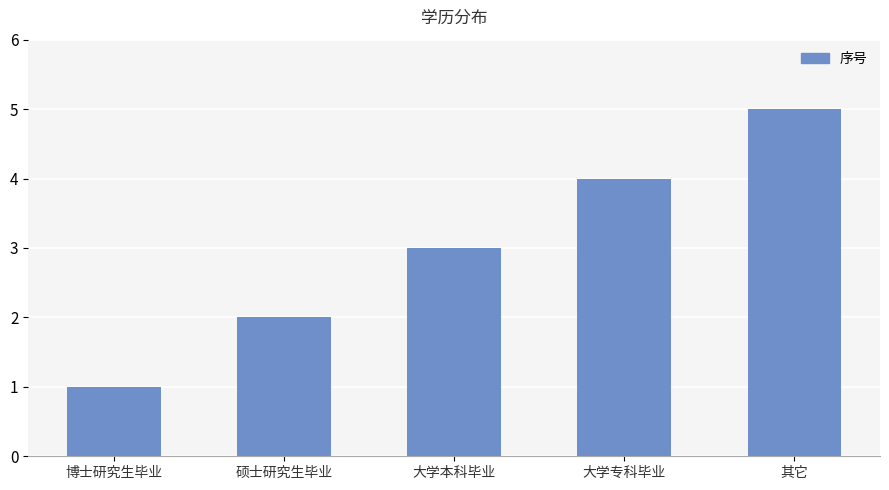

Which has a higher value, 其它 or 博士研究生毕业?

其它